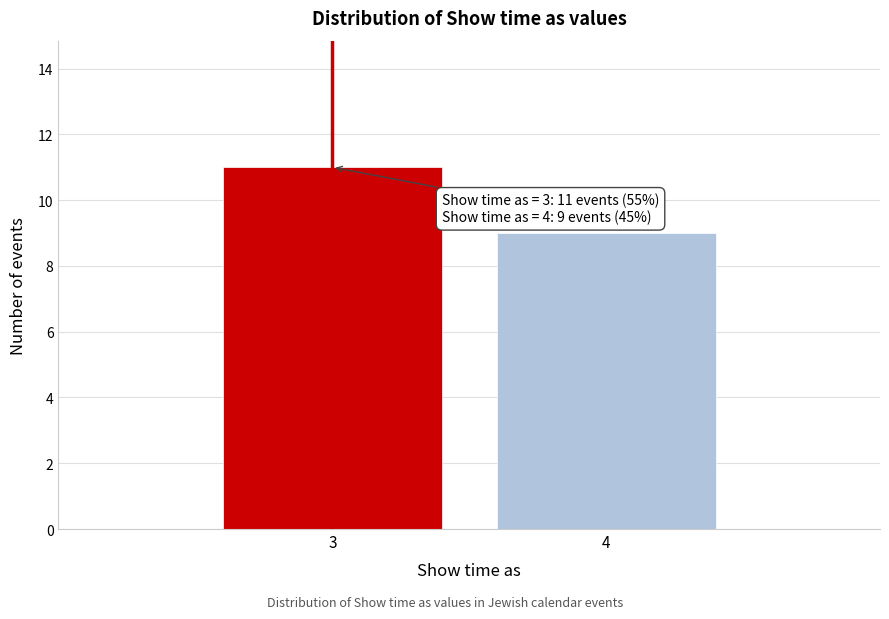

Reading right to left, extract all data points from this chart.

4=9	3=11